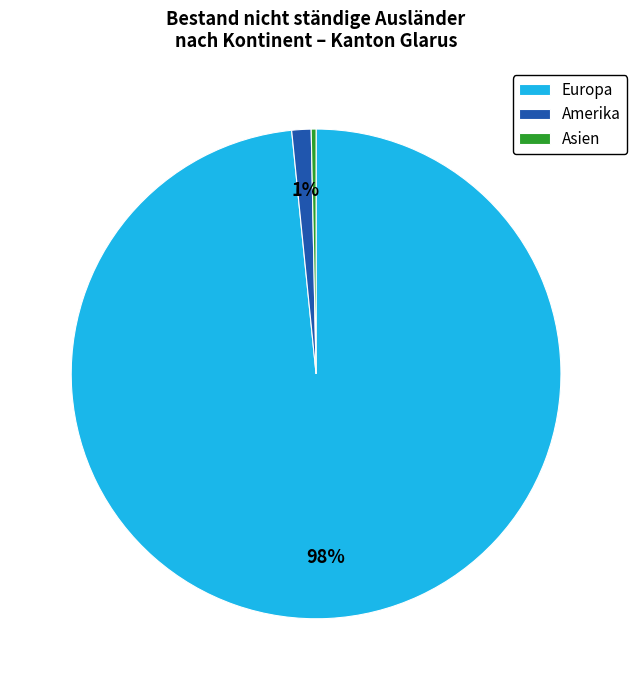

To the nearest percent, what is the combined percentage of Europa and Amerika?

100%